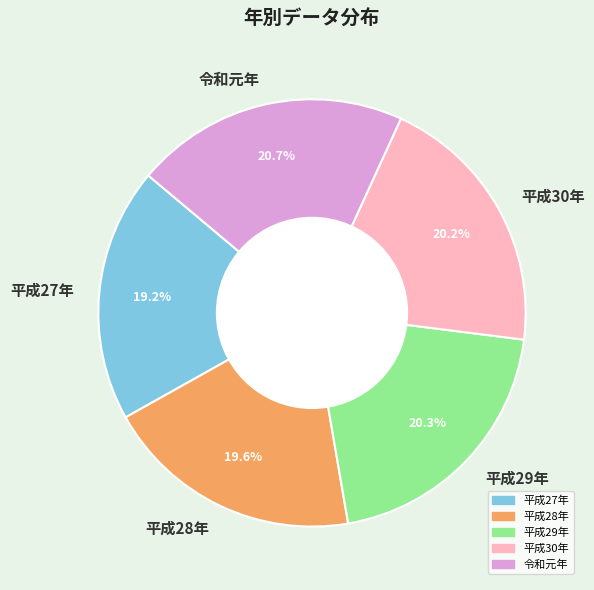

Approximately how many times larger is the value at 平成30年 compared to 平成28年?

1.0